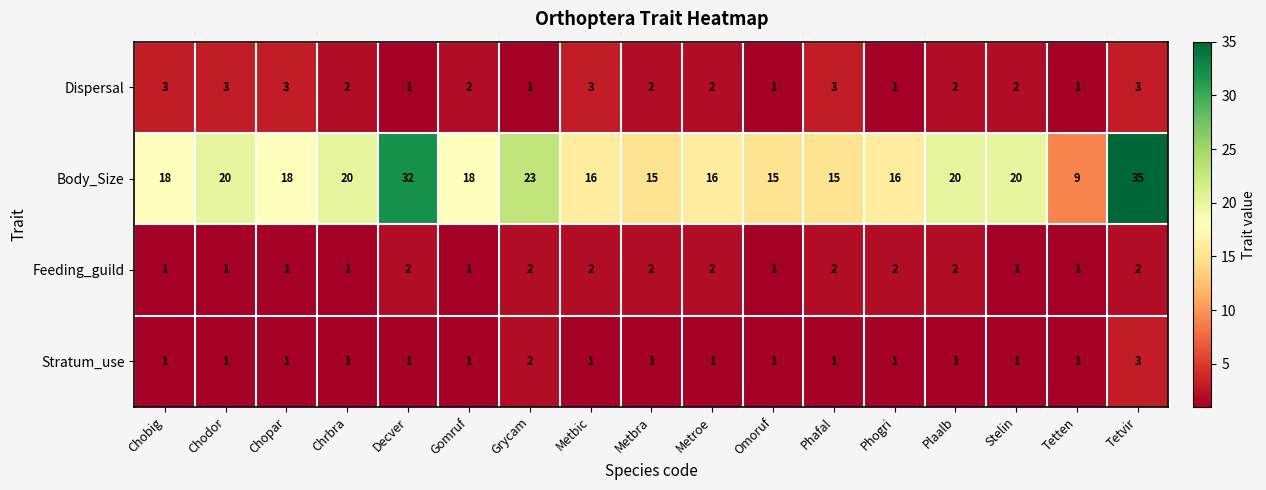

At which category does the chart reach its peak across all series?

Tetvir